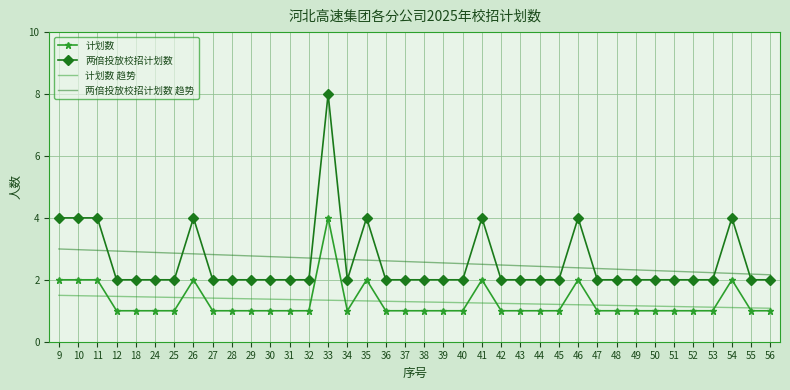

Read the 计划数 趋势 value at 51.

1.1